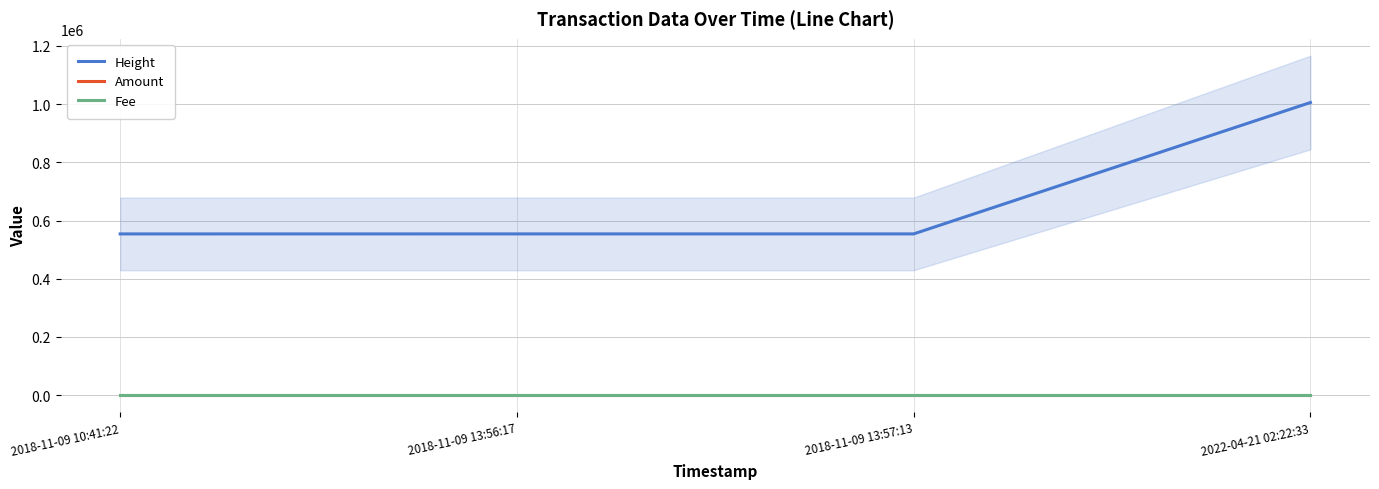

True or false: Fee and Height intersect in this chart.

False